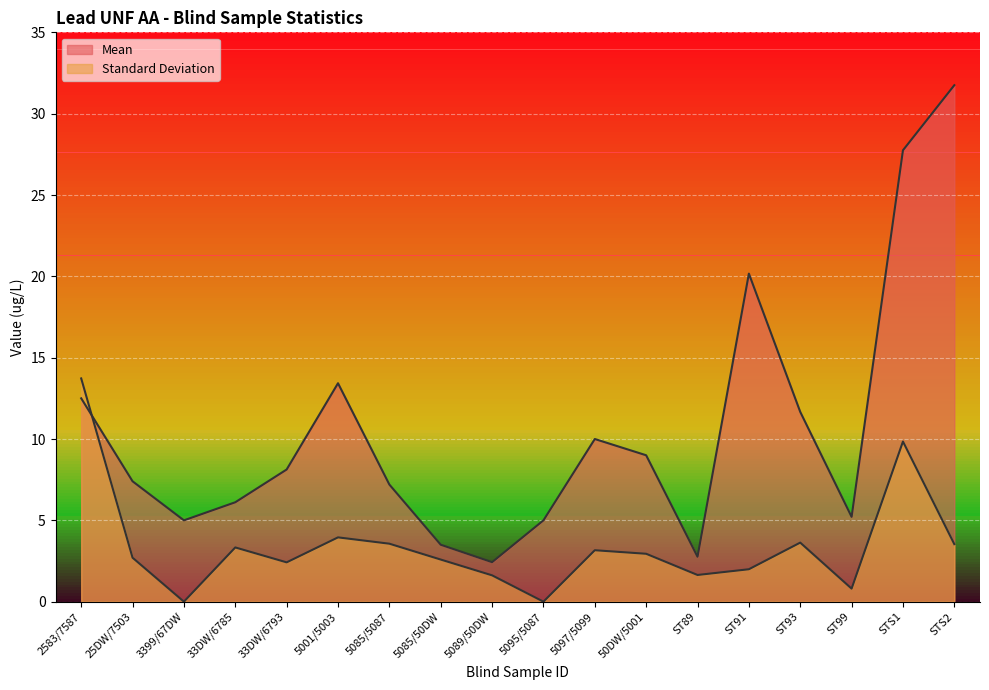

What is the label of the 17th point from the left?

STS1